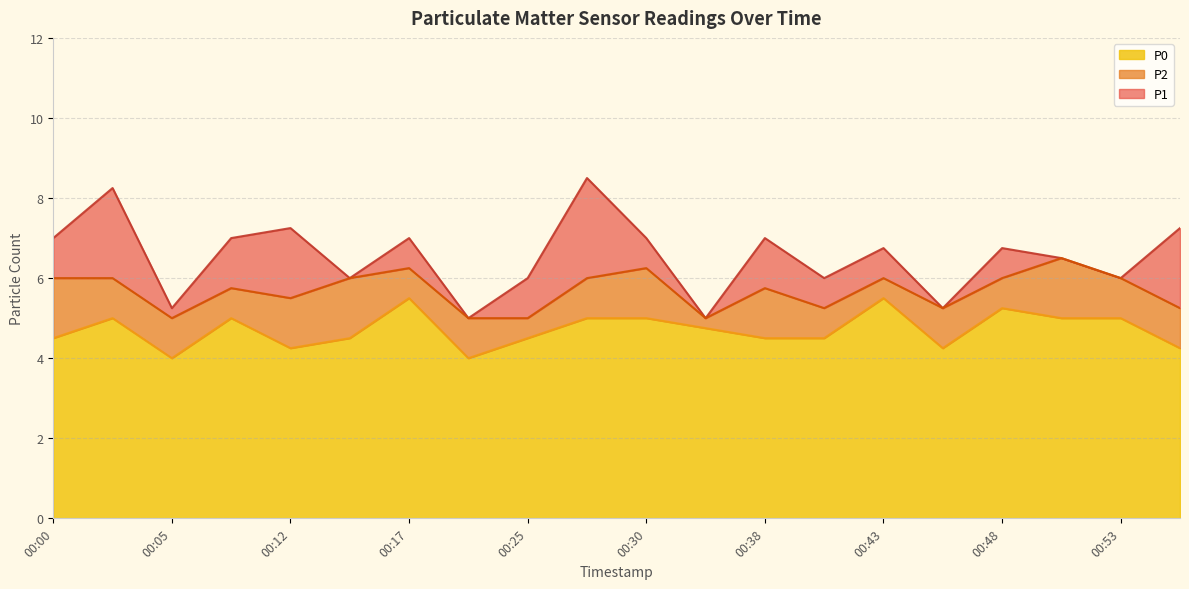

What are all the series names shown in the legend?

P0, P2, P1